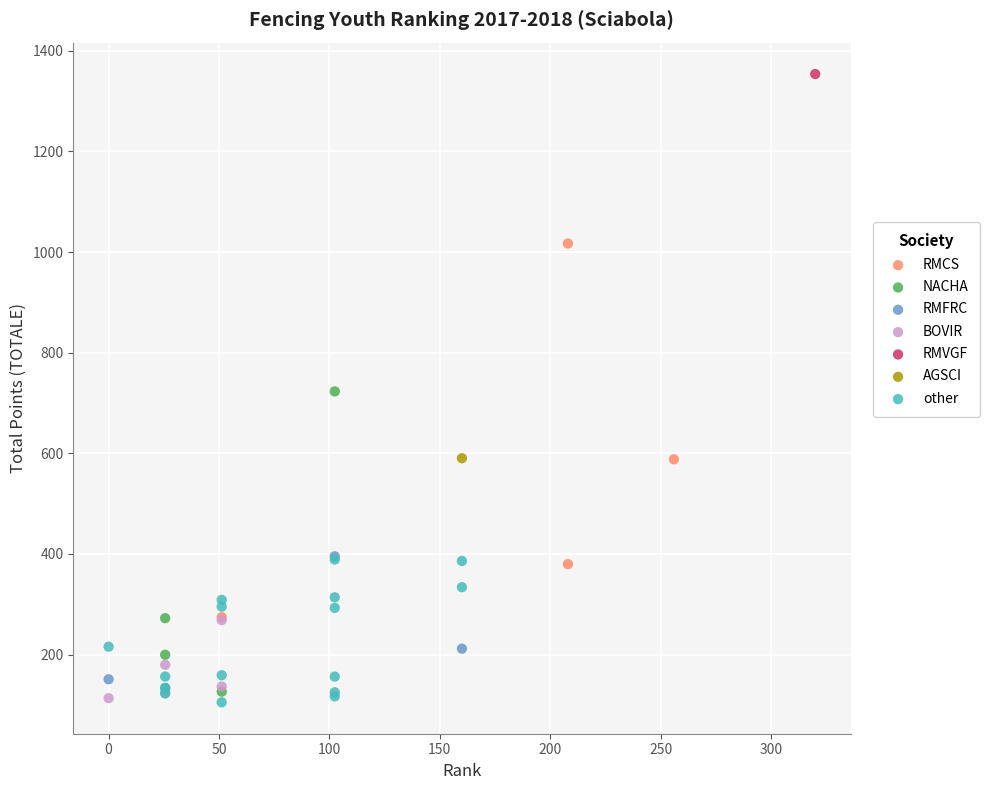

What are all the series names shown in the legend?

RMCS, NACHA, RMFRC, BOVIR, RMVGF, AGSCI, other